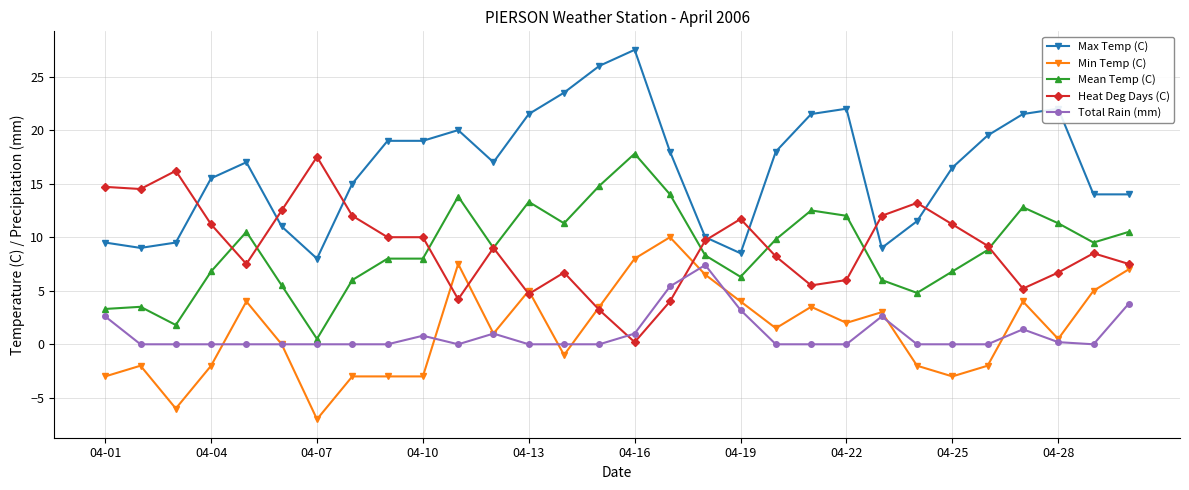

What are all the series names shown in the legend?

Max Temp (C), Min Temp (C), Mean Temp (C), Heat Deg Days (C), Total Rain (mm)